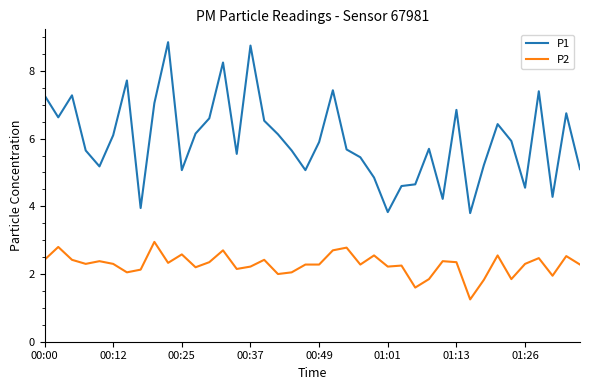

Which series has the largest total across all categories?

P1